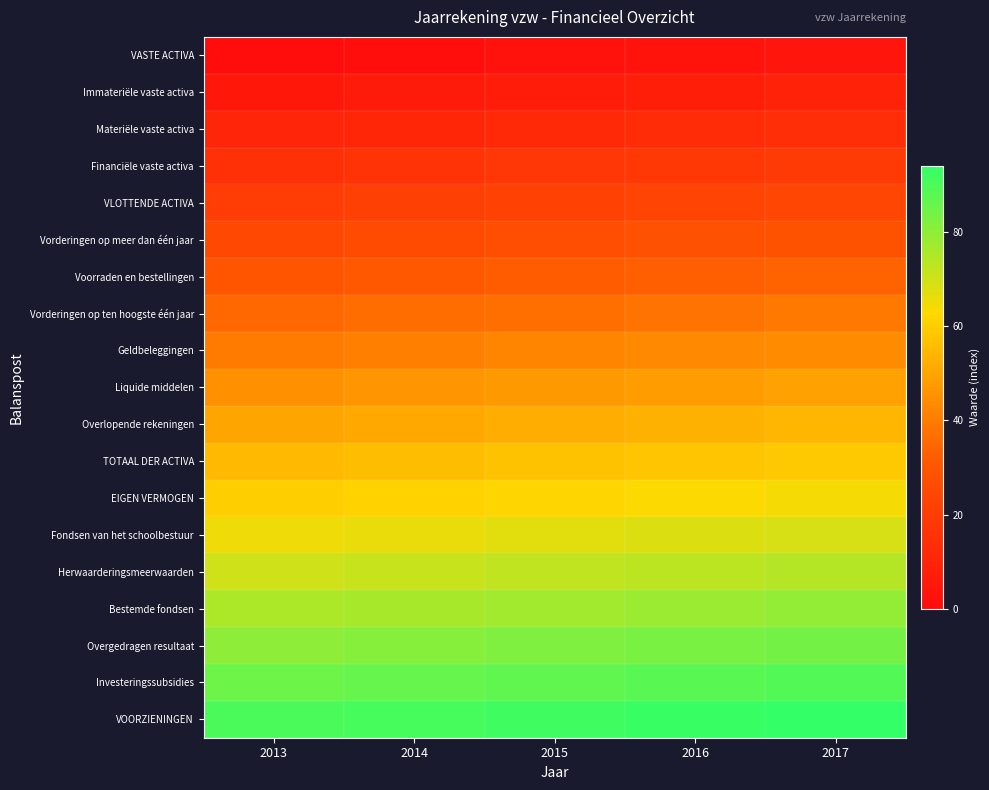

At which category is the sum across all series the highest?

2017